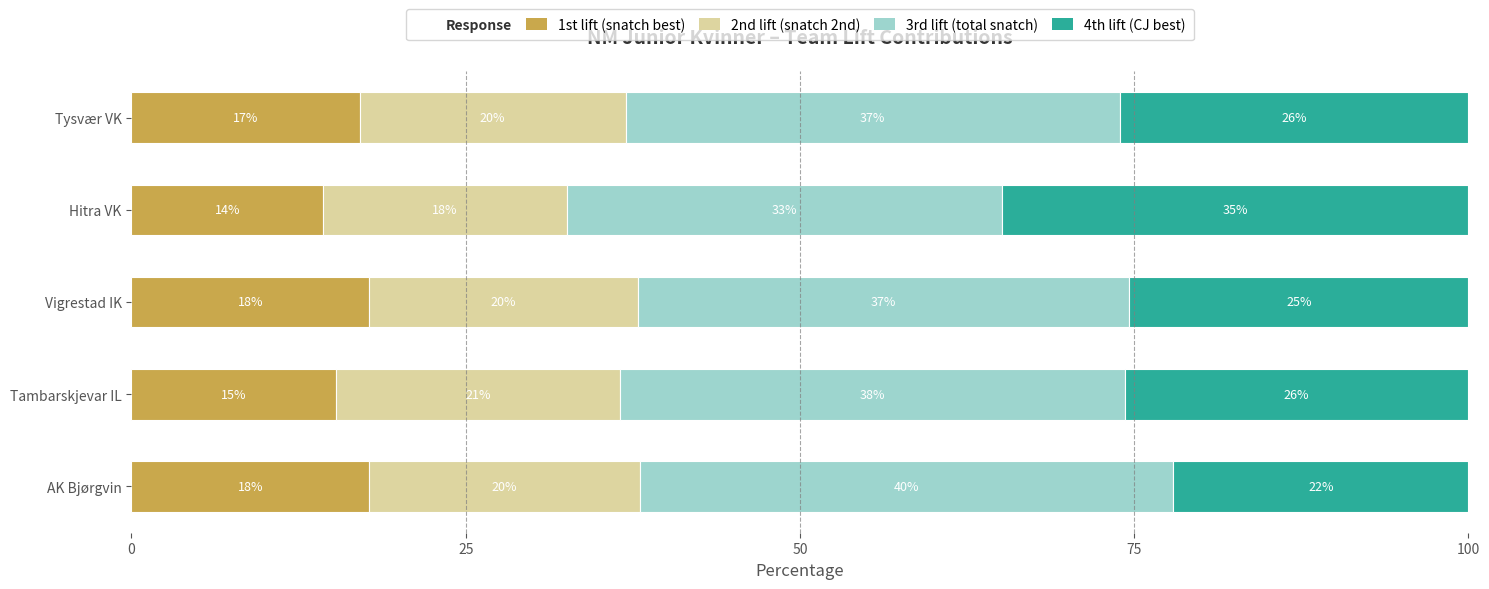

What is the approximate value of 1st lift (snatch best) at Tambarskjevar IL?

15.3